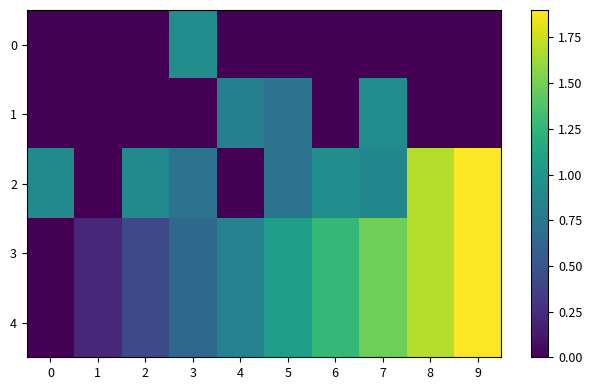

Between 8 and 3, which is larger?

3